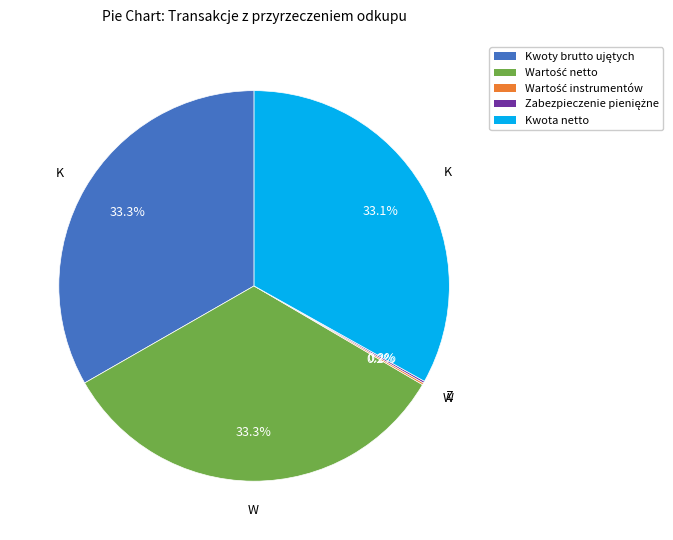

Is there a majority slice in this chart?

No